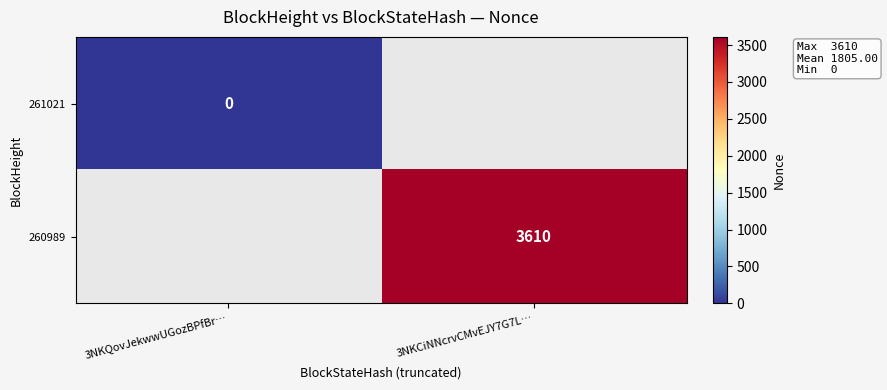

Count the number of categories in the chart.

2